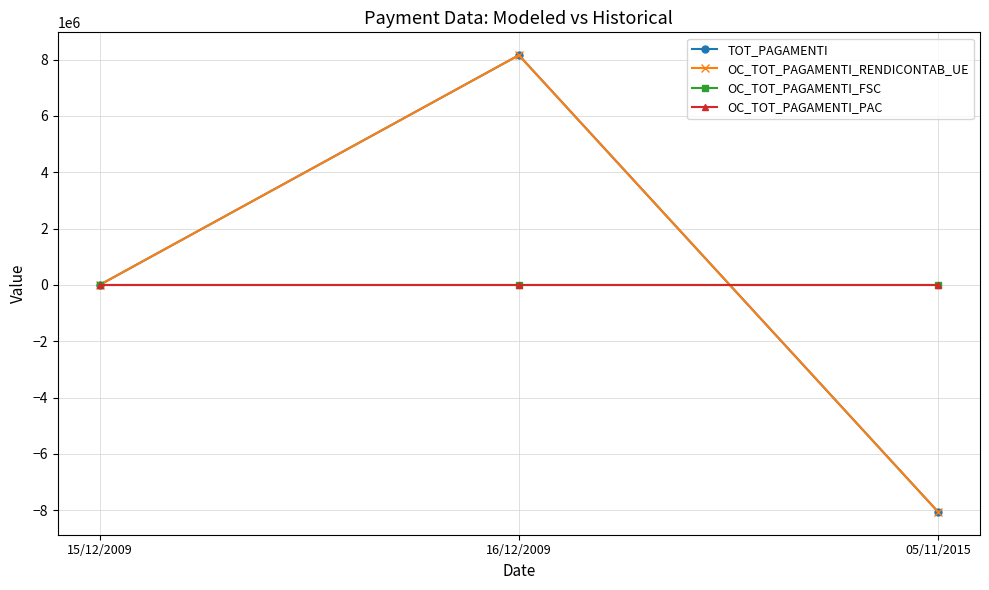

What is the maximum value for OC_TOT_PAGAMENTI_RENDICONTAB_UE?

8156000